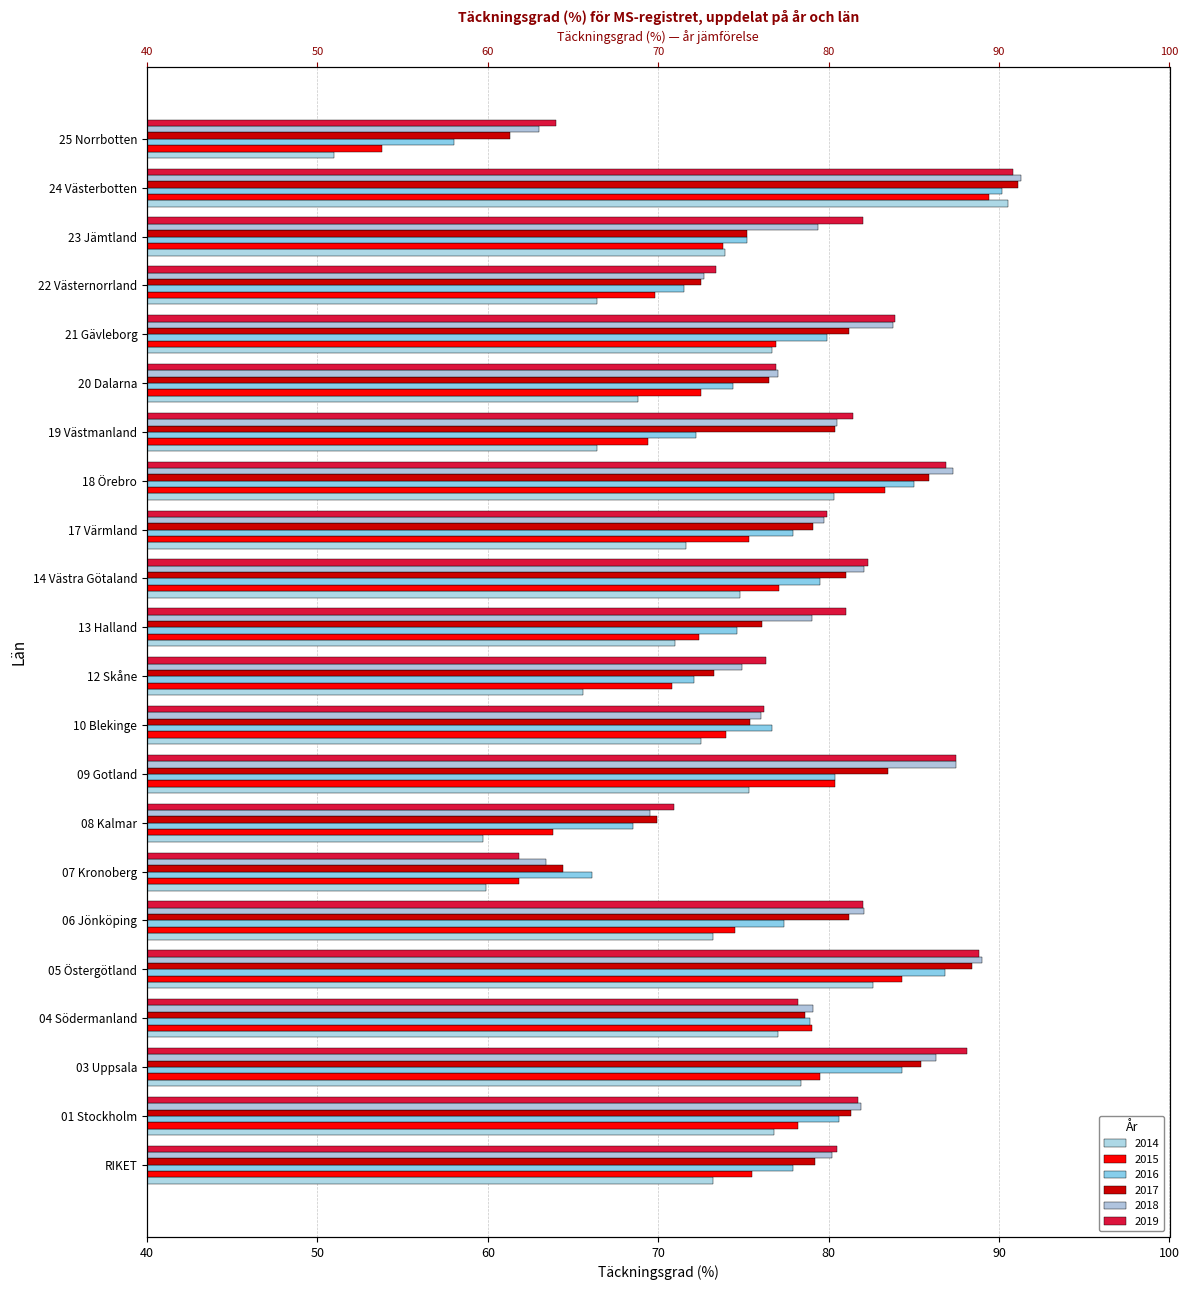

What is the label of the 22nd bar from the left?

25 Norrbotten